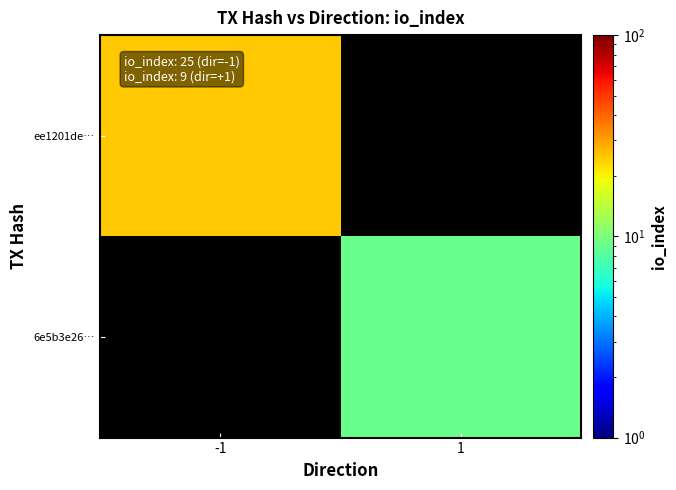

What is the greatest value displayed?

25.0